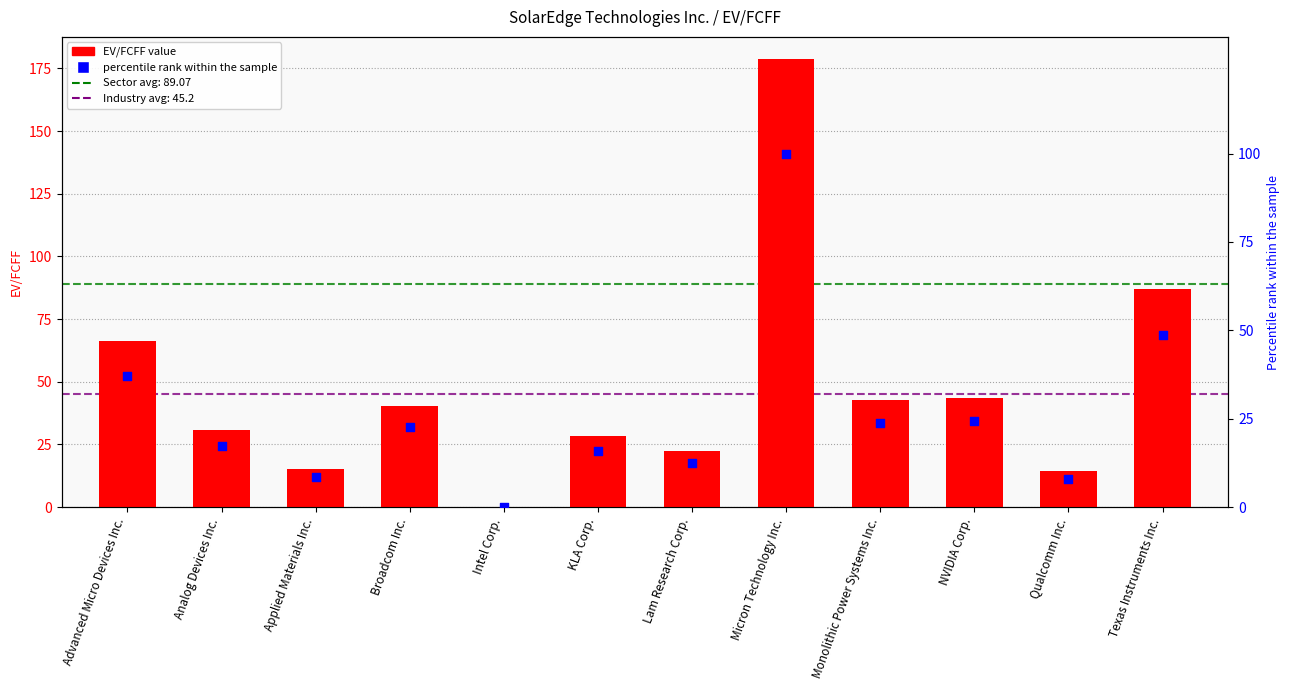

At which category is the sum across all series the highest?

Micron Technology Inc.